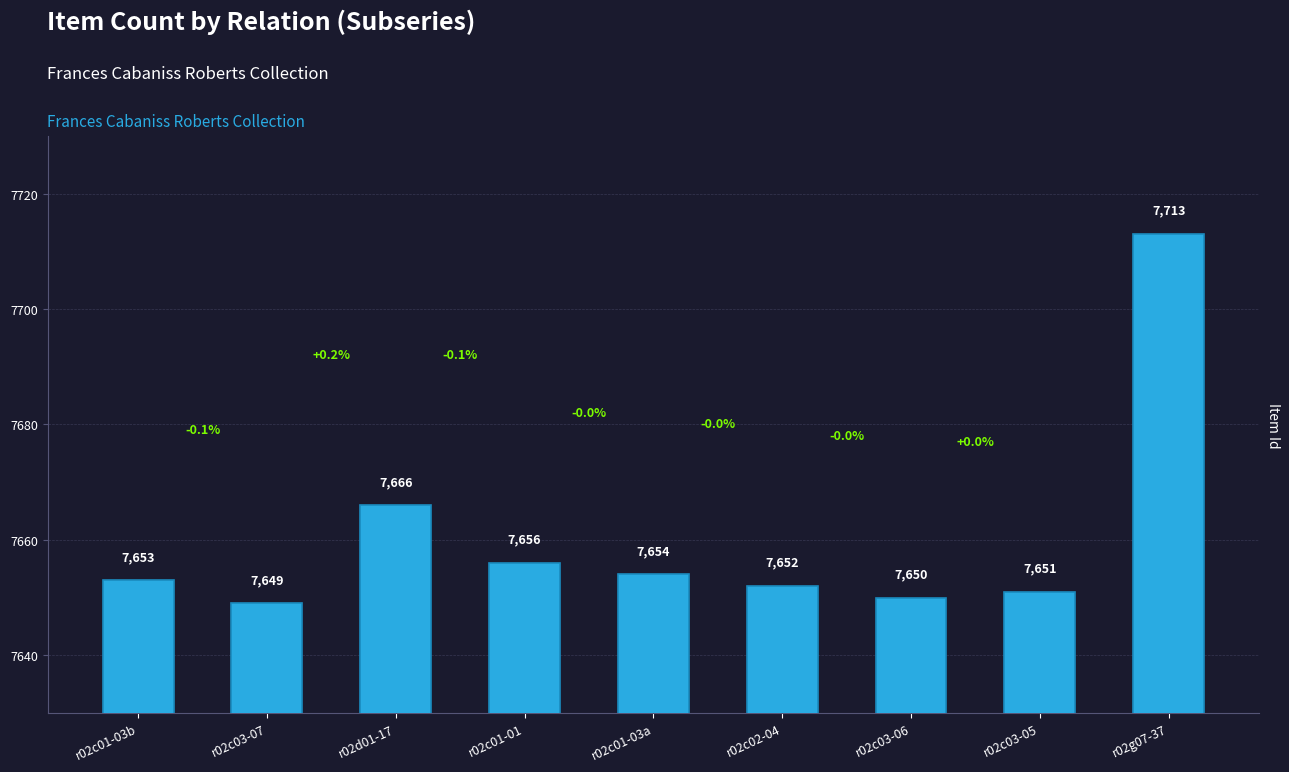

Rank the categories by value from highest to lowest.

r02g07-37, r02d01-17, r02c01-01, r02c01-03a, r02c01-03b, r02c02-04, r02c03-05, r02c03-06, r02c03-07